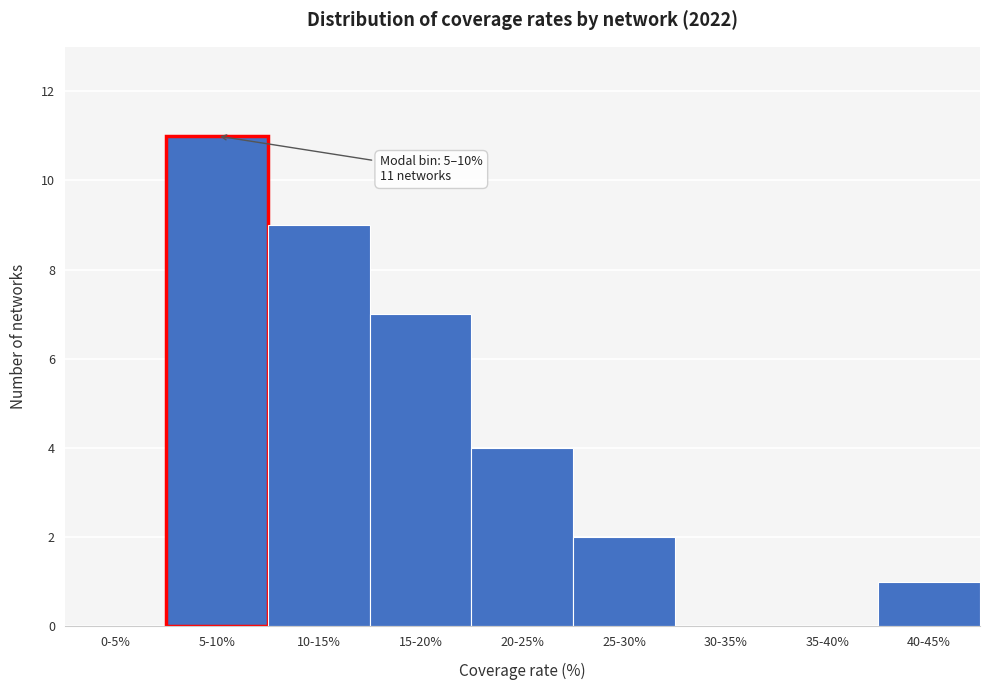

Reading left to right, extract all data points from this chart.

0-5%=0	5-10%=11	10-15%=9	15-20%=7	20-25%=4	25-30%=2	30-35%=0	35-40%=0	40-45%=1